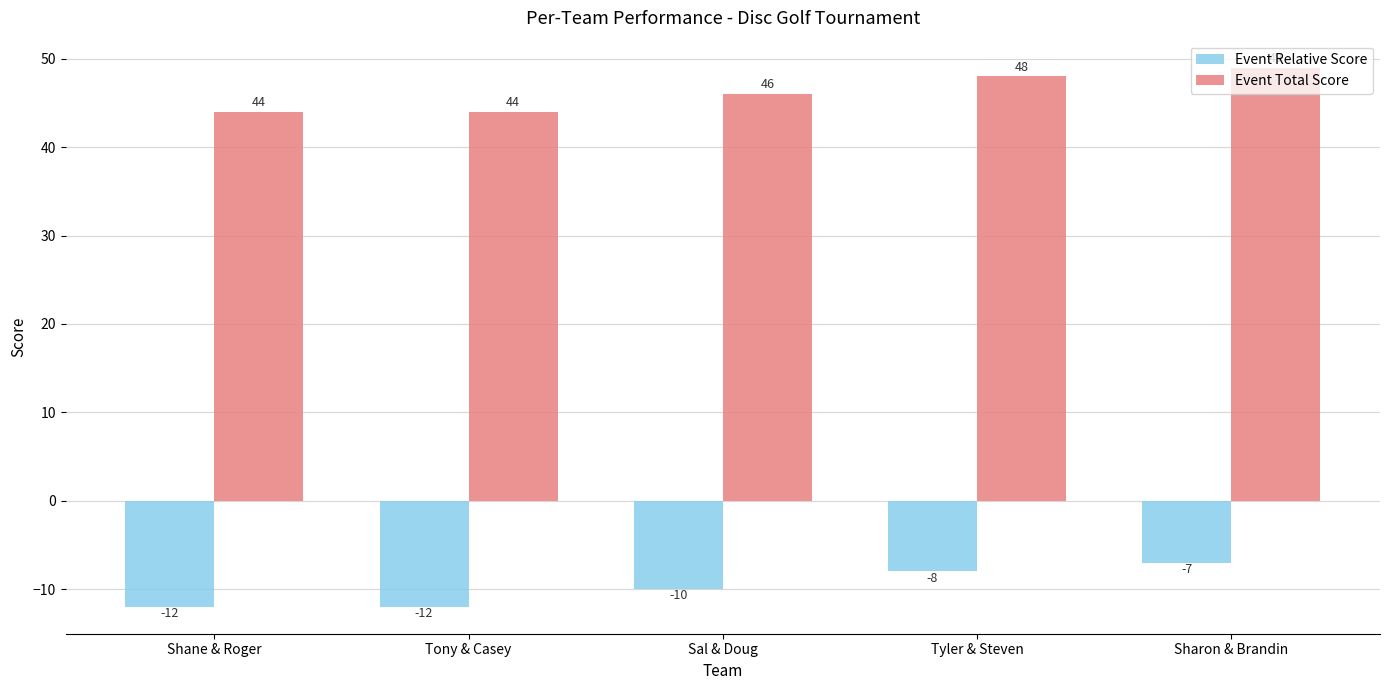

What value does the Event Total Score series have at Tony & Casey?

44